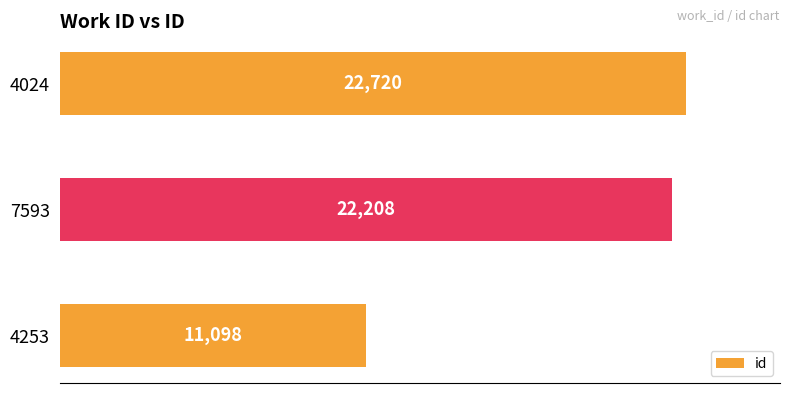

List the labels in order of value, smallest first.

4253, 7593, 4024